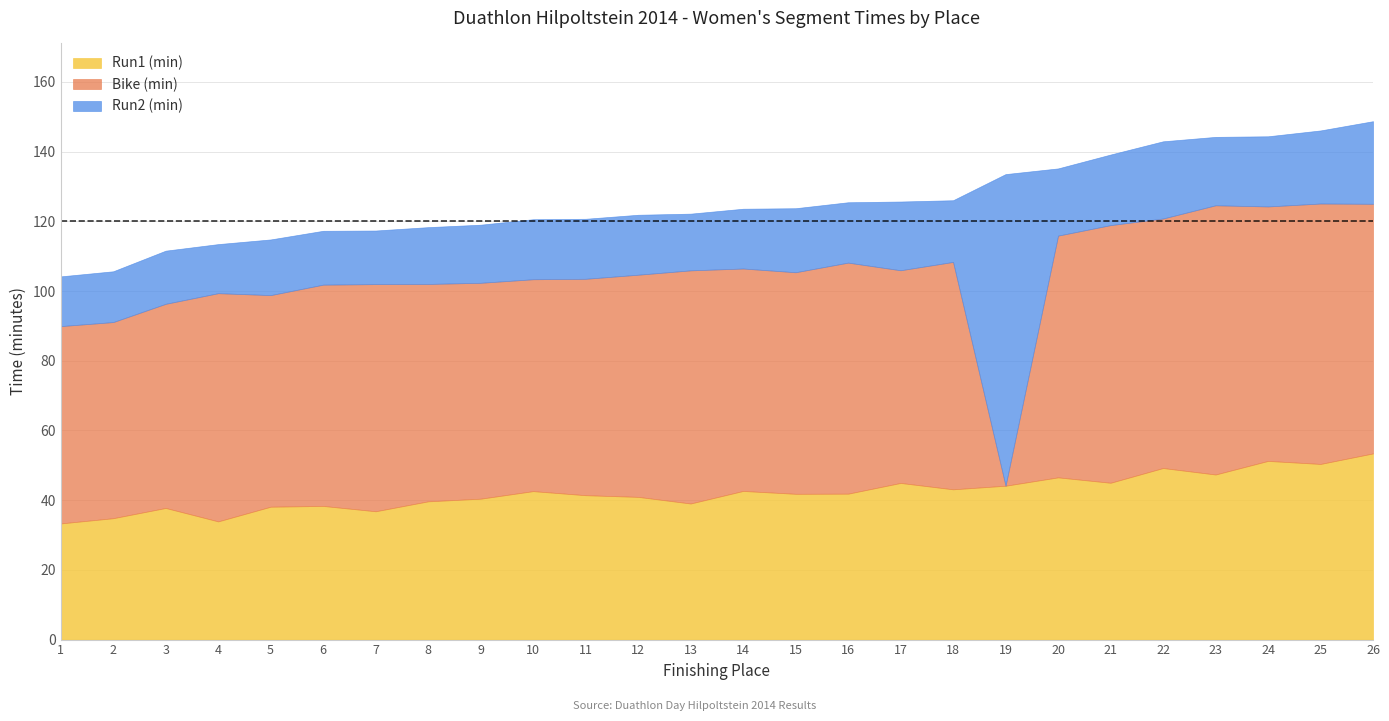

Which series ends up on top after the final intersection of Bike (min) and Run2 (min)?

Bike (min)